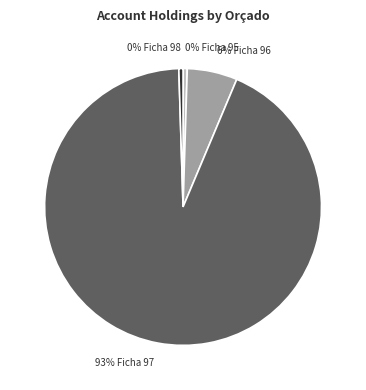

Is there a majority slice in this chart?

Yes